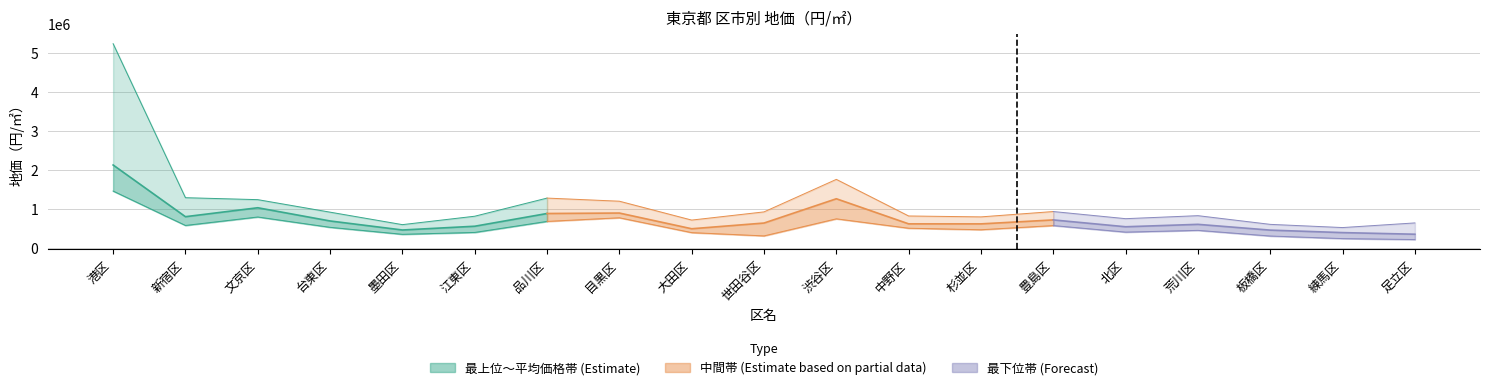

True or false: 最上位の価格 and 最下位の価格 intersect in this chart.

False